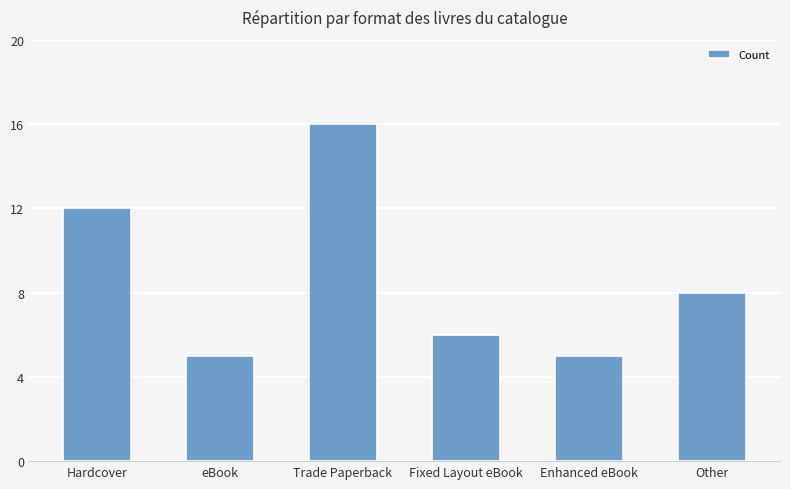

Reading left to right, list all the values displayed in this chart.

Hardcover=12	eBook=5	Trade Paperback=16	Fixed Layout eBook=6	Enhanced eBook=5	Other=8